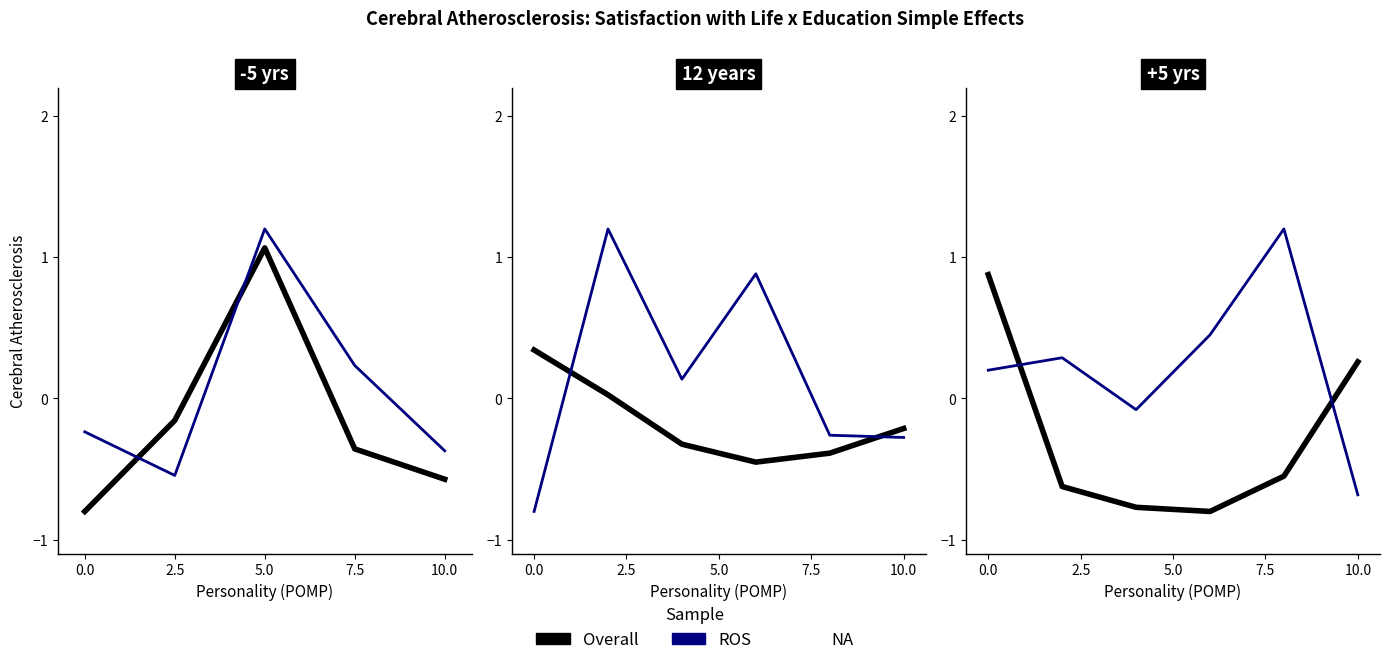

At 2.5, list the series in order from smallest to largest.

Overall, ROS